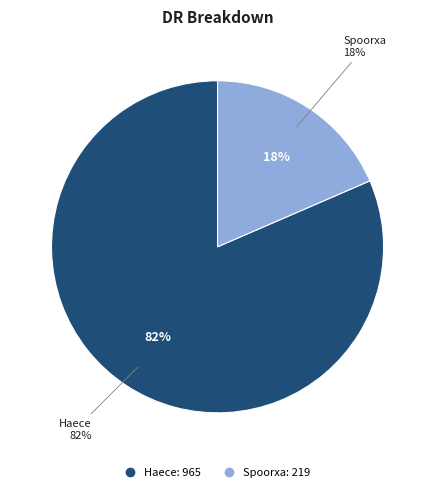

Approximately how many times larger is the value at Spoorxa compared to Haece?

0.2